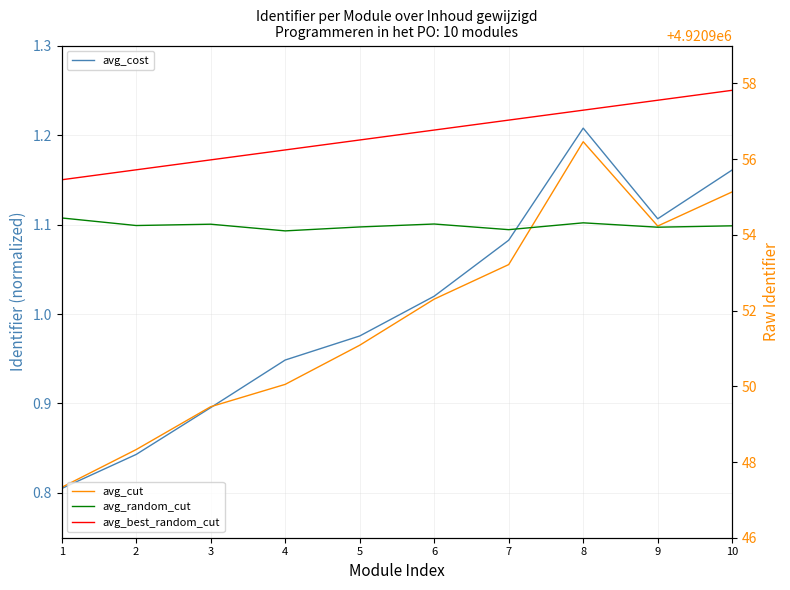

True or false: avg_best_random_cut has a value of 0.7 at 8.

False